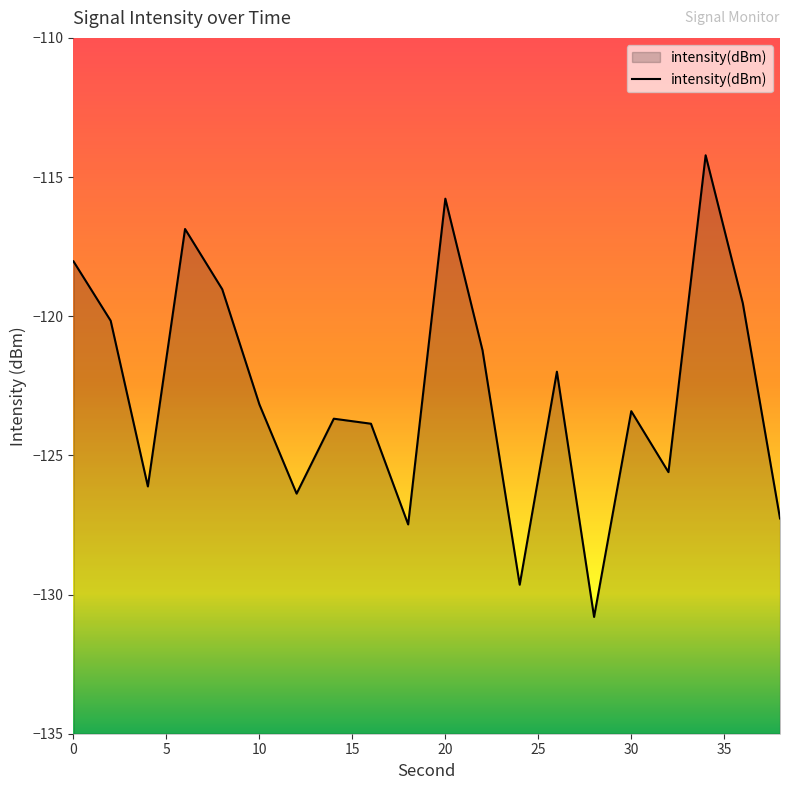

How many data points are above -123?

9